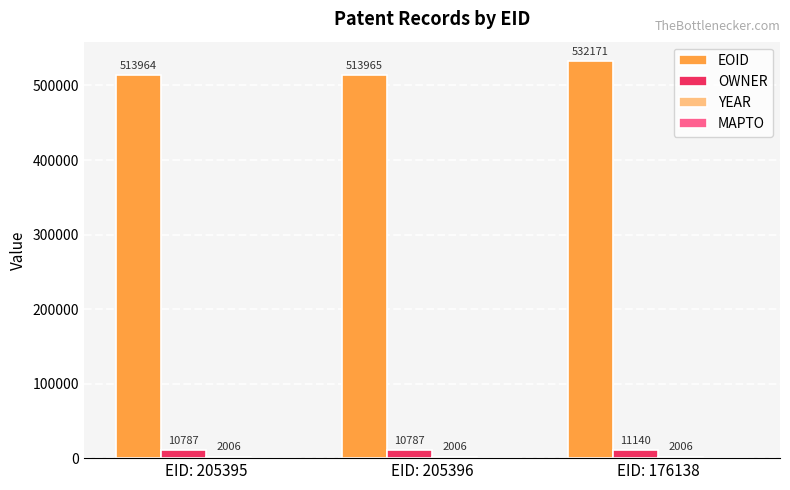

List the labels in order of EOID value, largest first.

EID: 176138, EID: 205396, EID: 205395